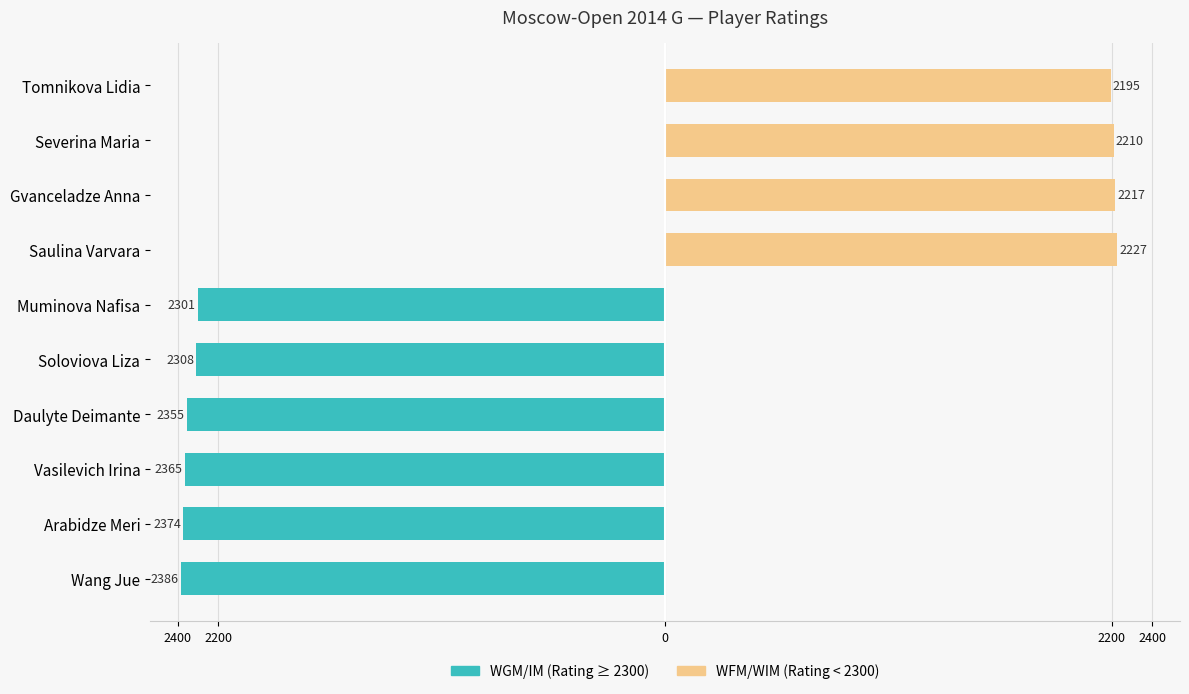

True or false: WGM/IM (Rating ≥ 2300) has a value of -2365 at Vasilevich Irina.

True